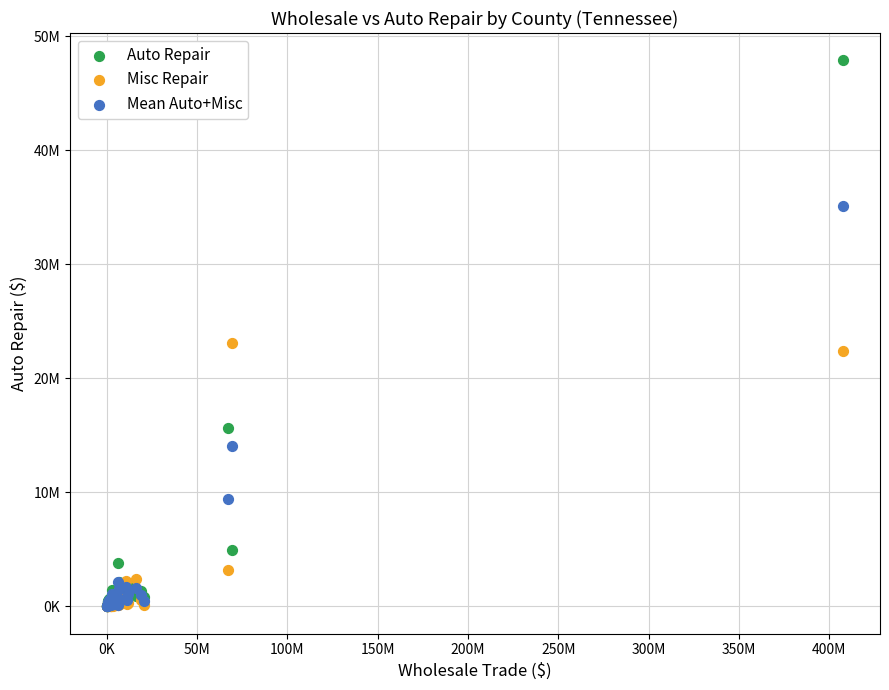

What are all the series names shown in the legend?

Auto Repair, Misc Repair, Mean Auto+Misc